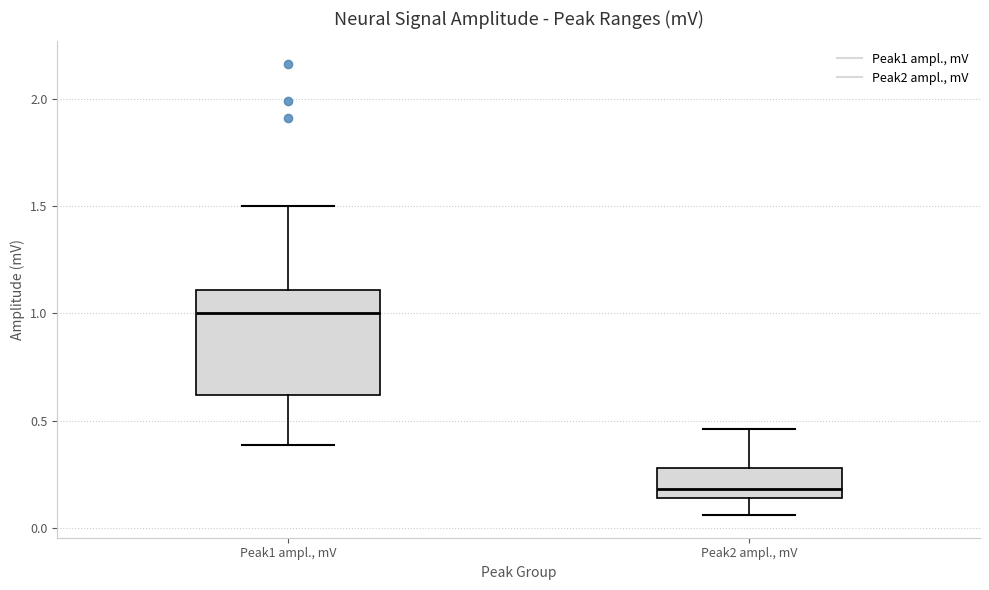

Reading left to right, transcribe this box plot: for each box, give where its median line is, the range the box spans, and where its two whiskers end, as read against the y-axis. The values are not printed on the chart, so give them approximately, as read against the axis.

Peak1 ampl., mV: median 1.00, box 0.60 to 1.10, whiskers 0.40 to 1.50
Peak2 ampl., mV: median 0.20, box 0.15 to 0.30, whiskers 0.05 to 0.45